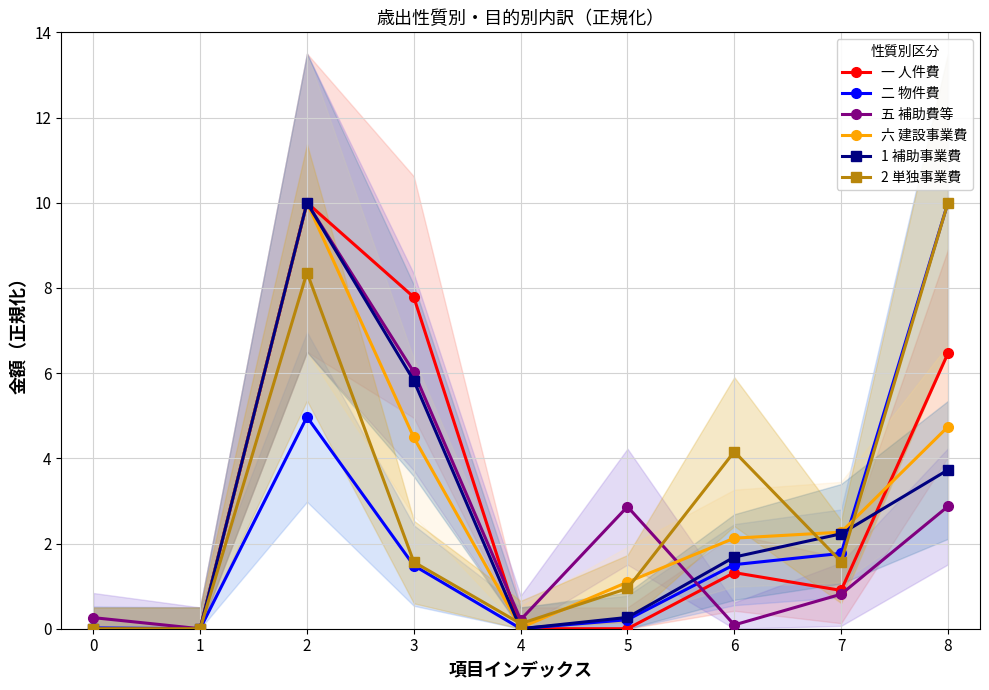

Between which two adjacent categories do 一 人件費 and 五 補助費等 first intersect?

2 and 3